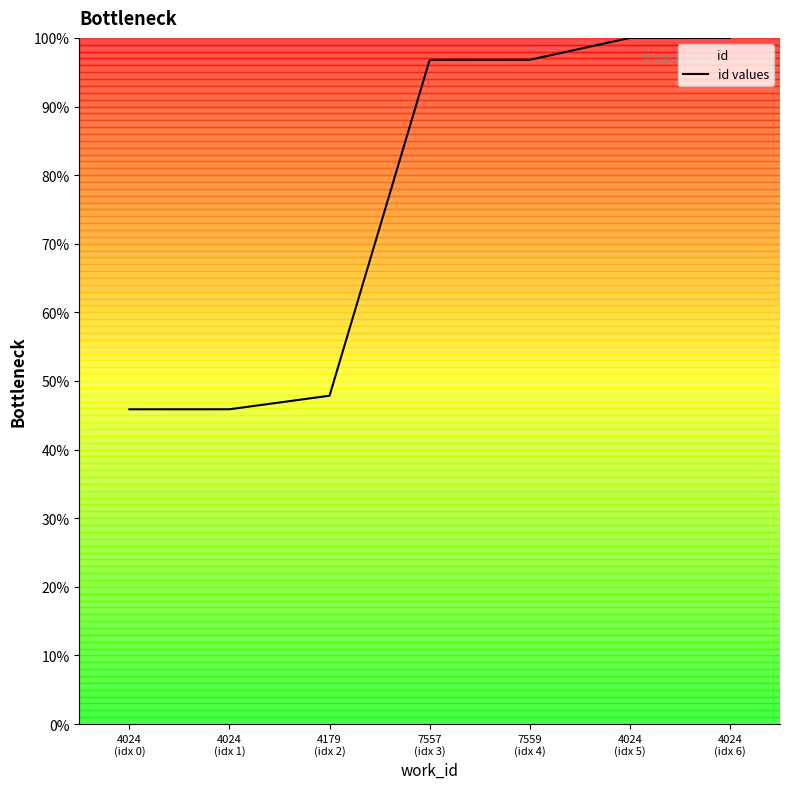

Reading left to right, what are all the values shown in this chart?

45.9	45.9	47.8	96.8	96.8	100.0	100.0